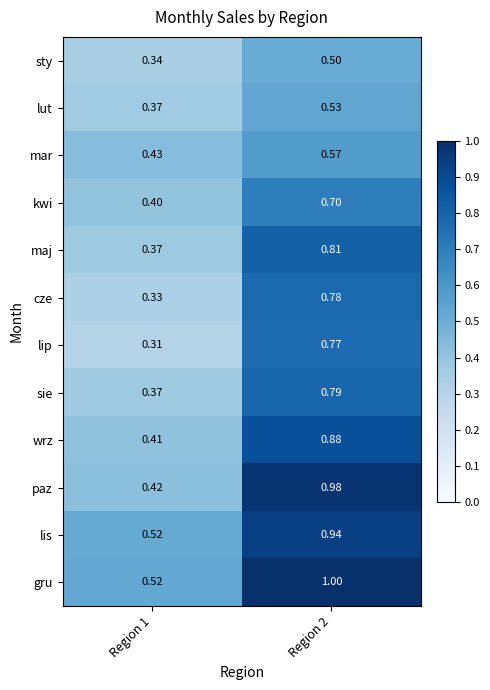

Is the value of cze at Region 1 greater than the value of lis at Region 1?

No